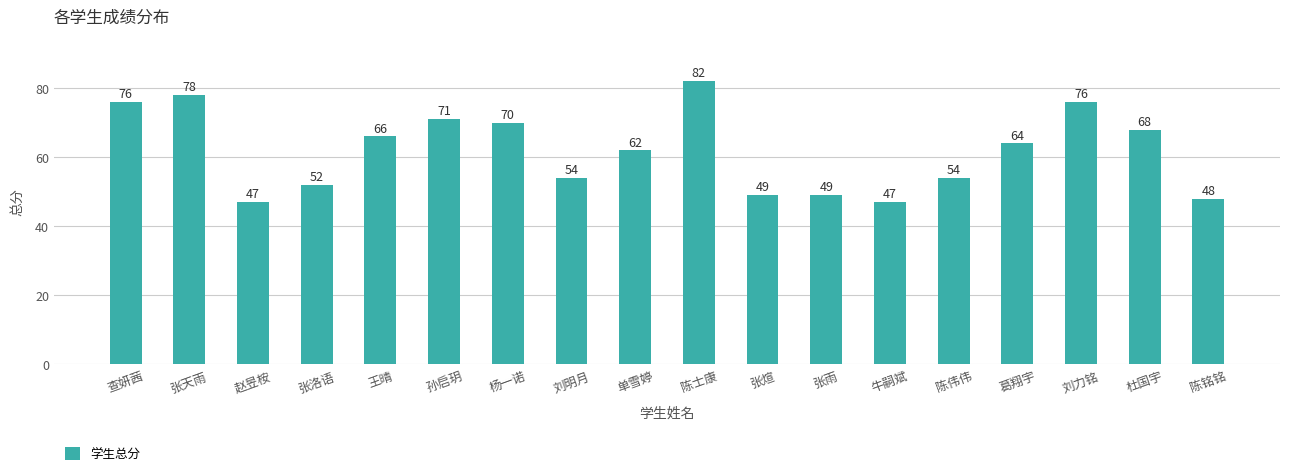

Are the bars horizontal?

No